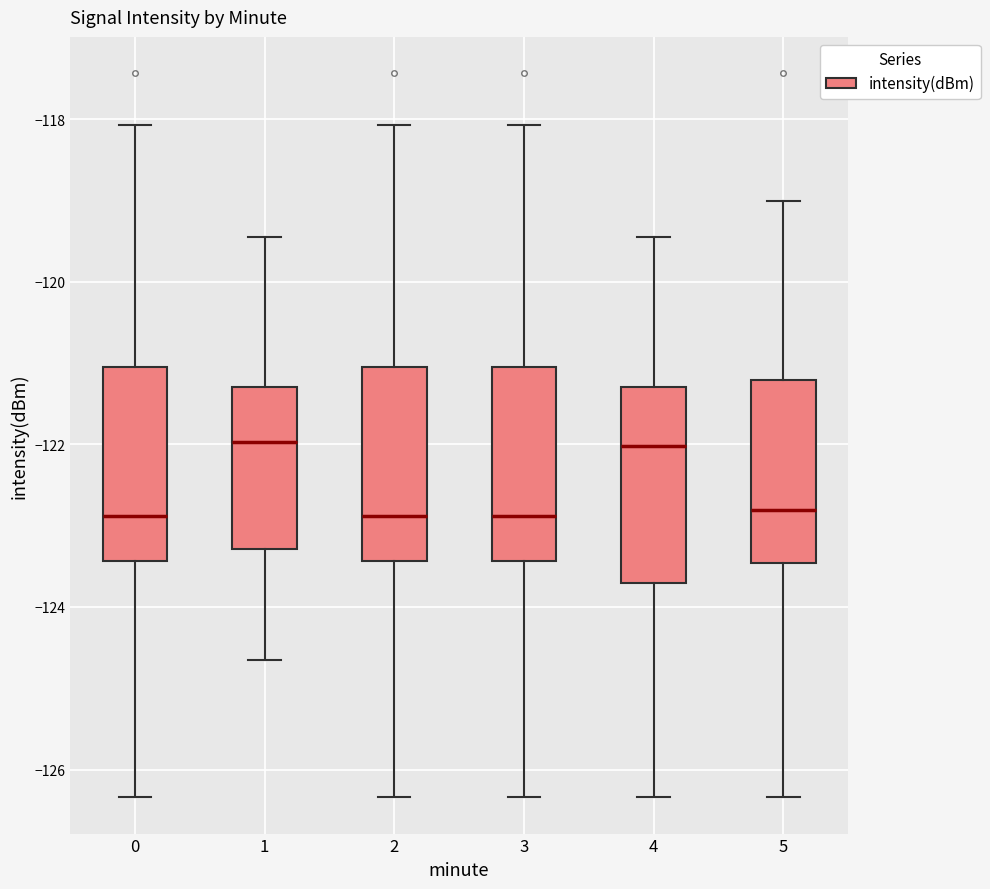

Where does the upper whisker of the box at x = 0 end on the y-axis? The values are not printed on the chart, so give them approximately, as read against the axis.

-118.0